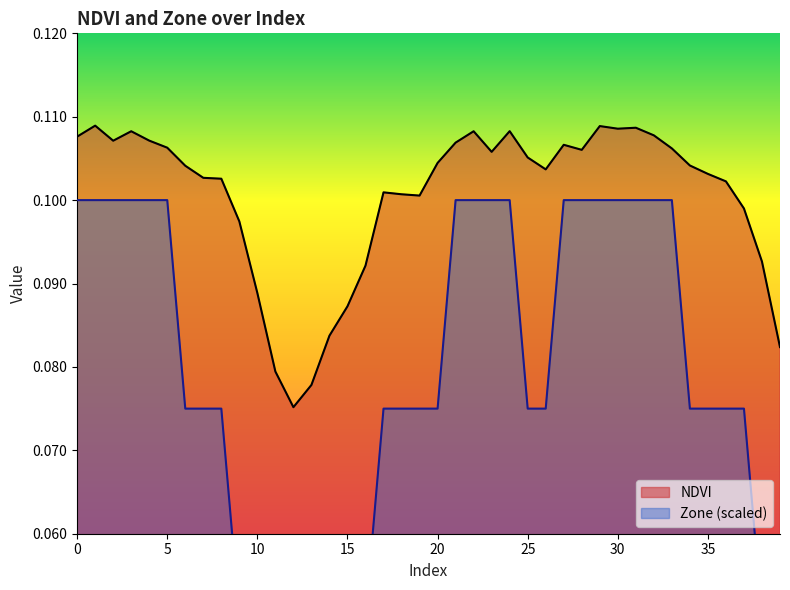

Which series has the widest spread of values?

Zone